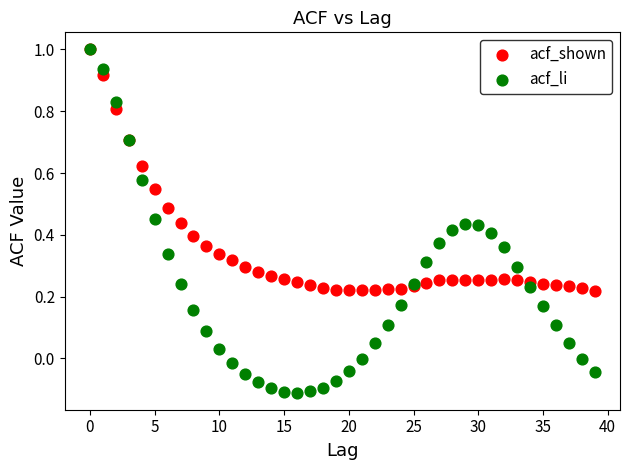

What are all the series names shown in the legend?

acf_shown, acf_li